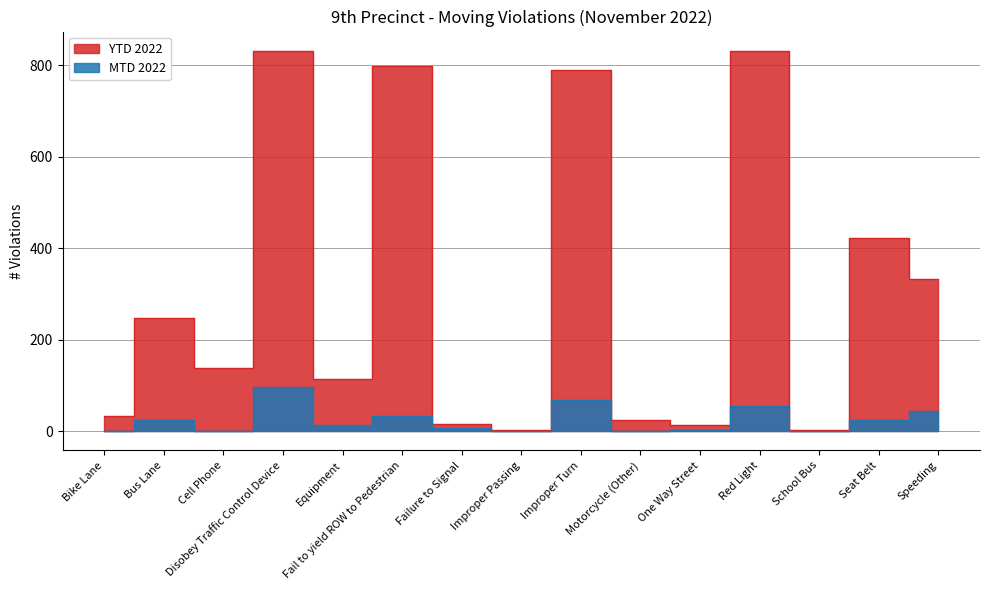

How many data points in YTD 2022 are above 138?

7